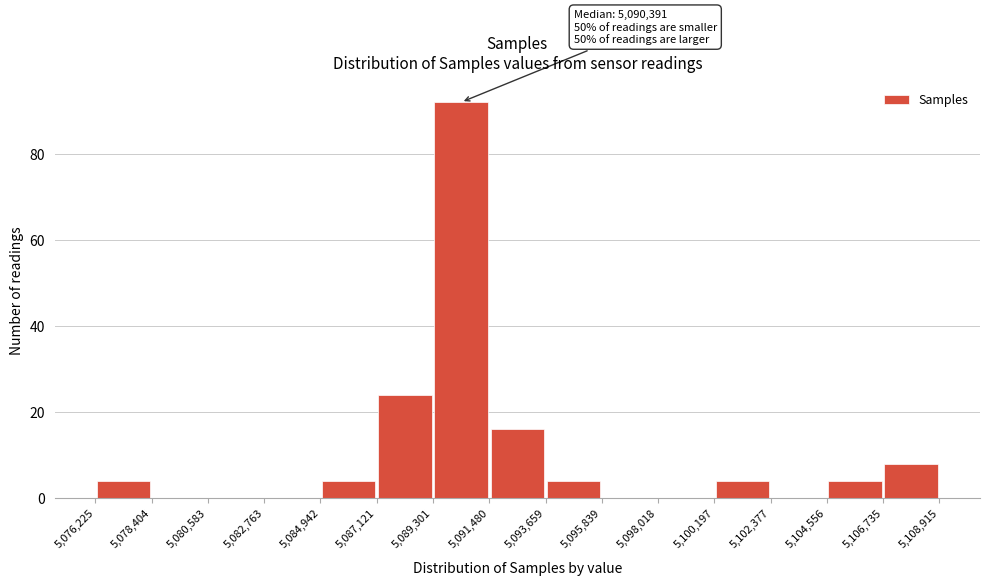

Over which range of the x-axis is the bar tallest?

5,089,301 to 5,091,480